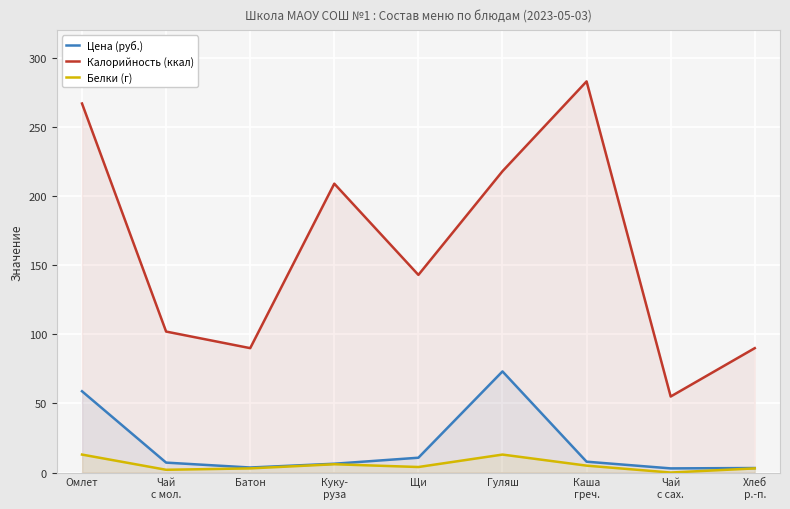

Where is the first local minimum for Цена (руб.)?

Батон